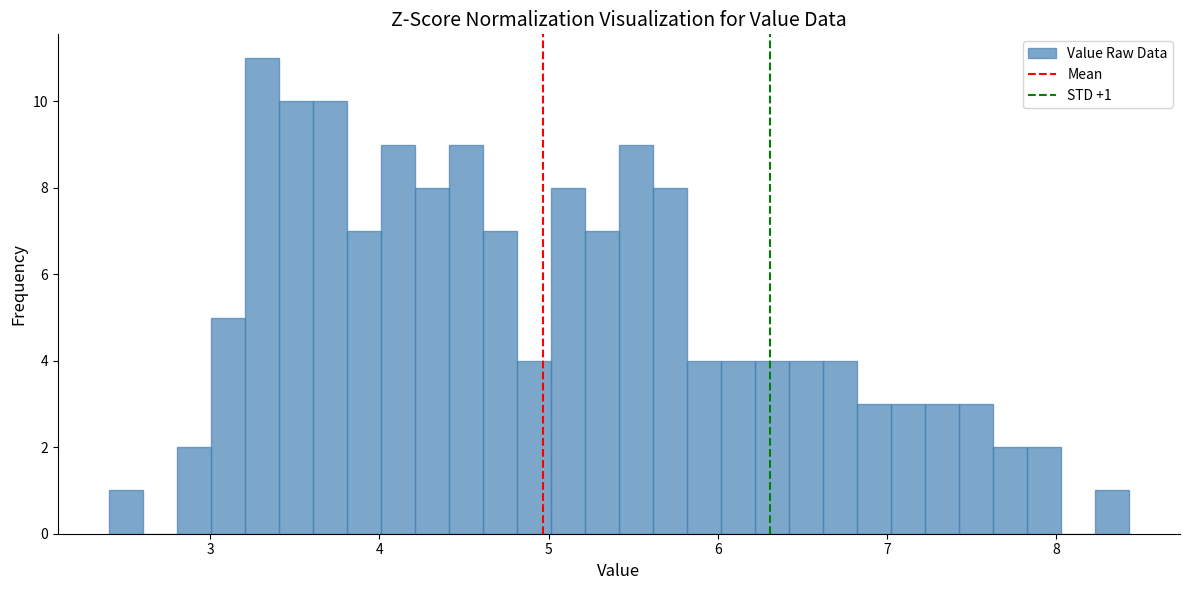

Read against the x-axis, roughly where is the centre of the tallest bar?

3.3